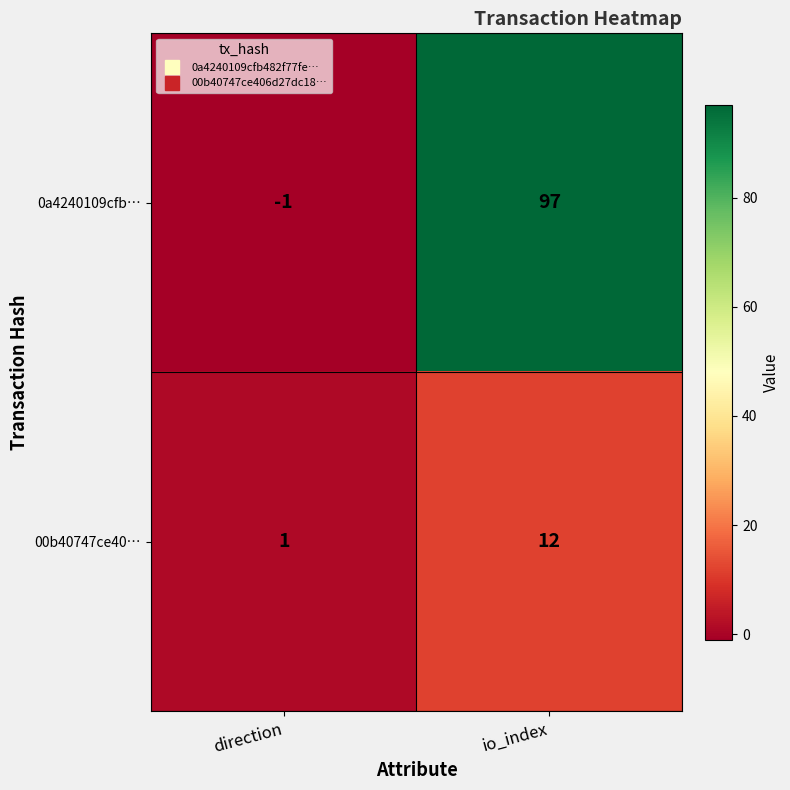

At which label does 0a4240109cfb… reach its peak?

io_index